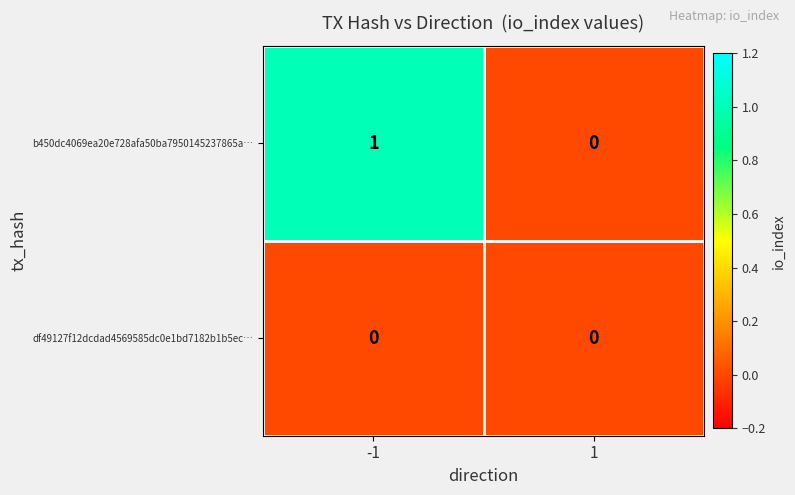

Which series has the largest total across all categories?

b450dc4069ea20e728afa50ba7950145237865a…